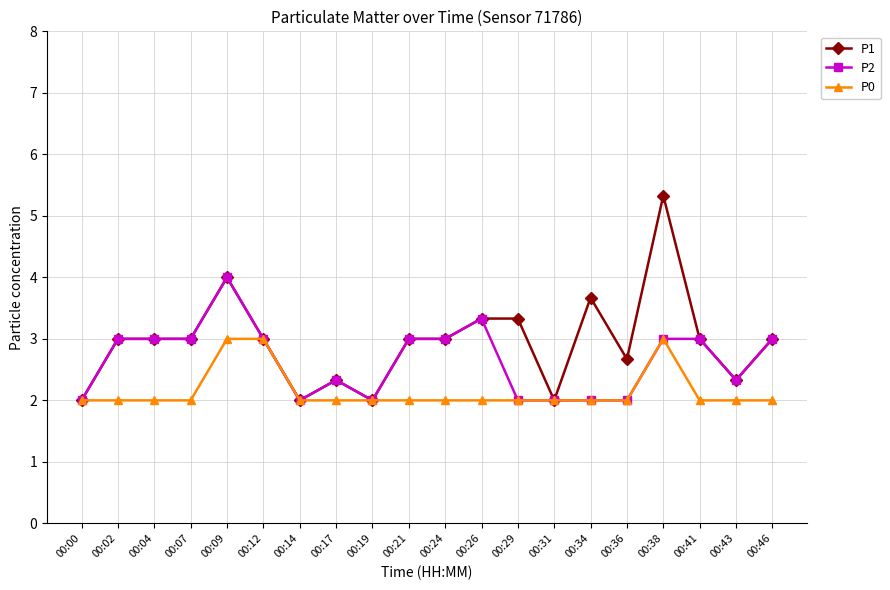

What is the value of the P1 point at the 13th from the left?

3.3